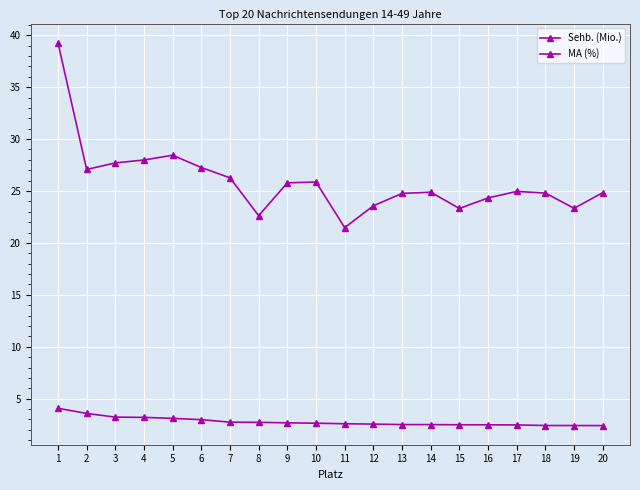

True or false: MA (%) has a value of 24.8 at 20.

True